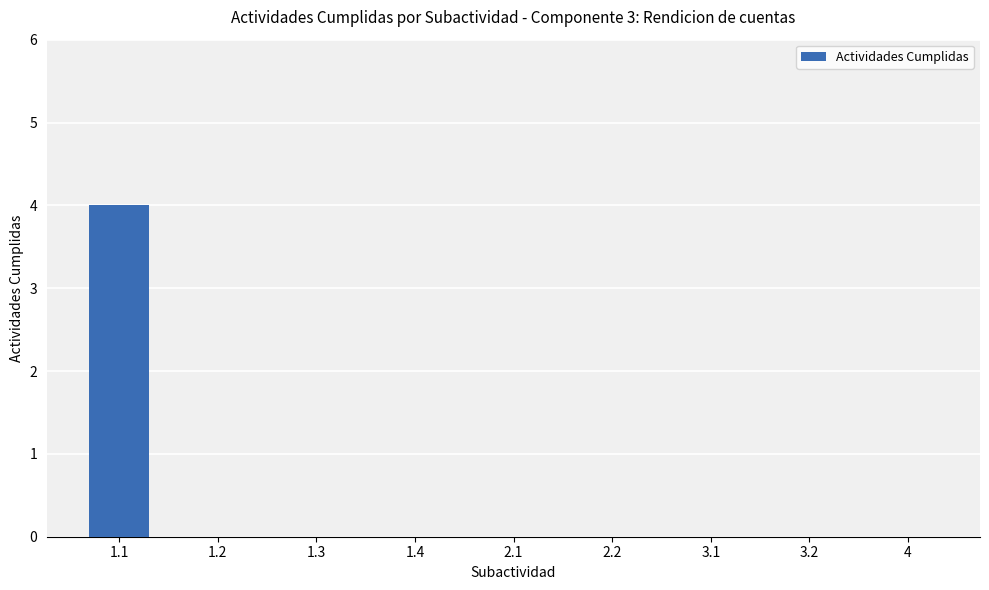

What is the sum of all values?

4